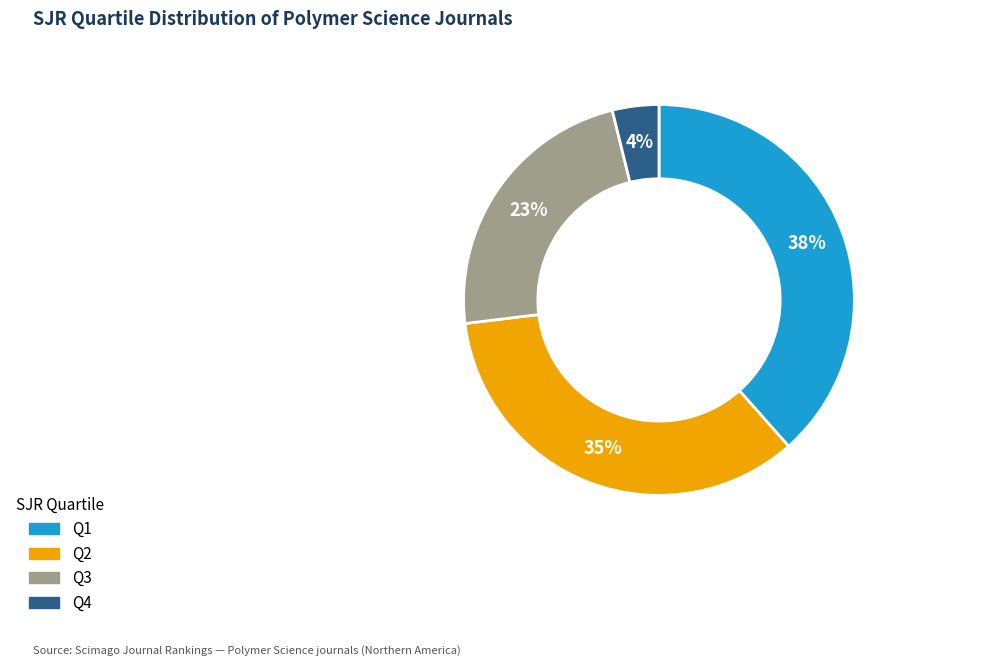

Combined, do Q1 and Q4 account for over 50%?

No